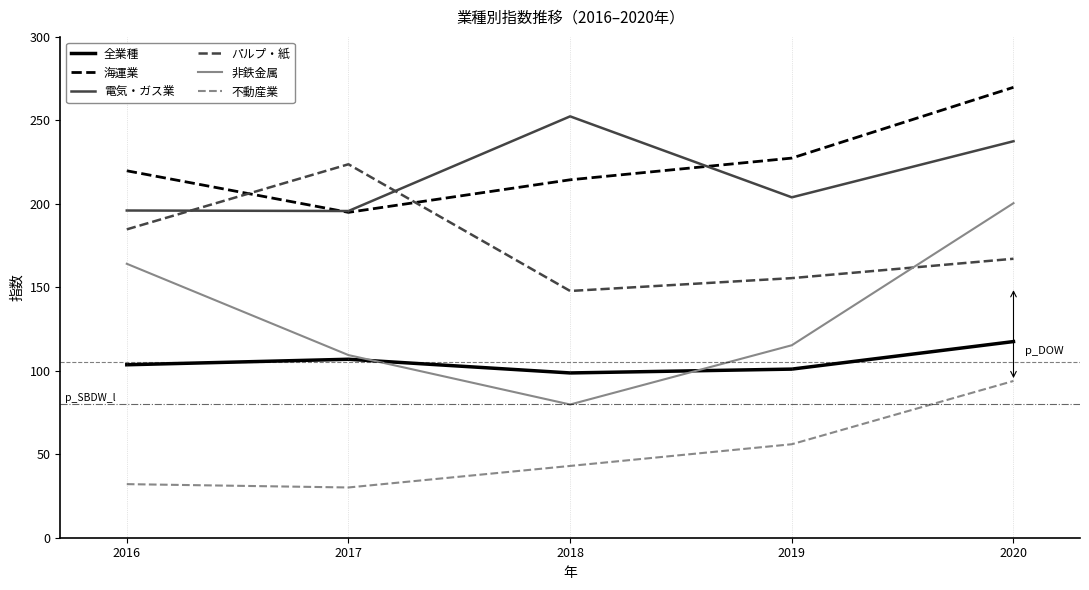

List the series in order of their peak value, highest first.

海運業, 電気・ガス業, パルプ・紙, 非鉄金属, 全業種, 不動産業